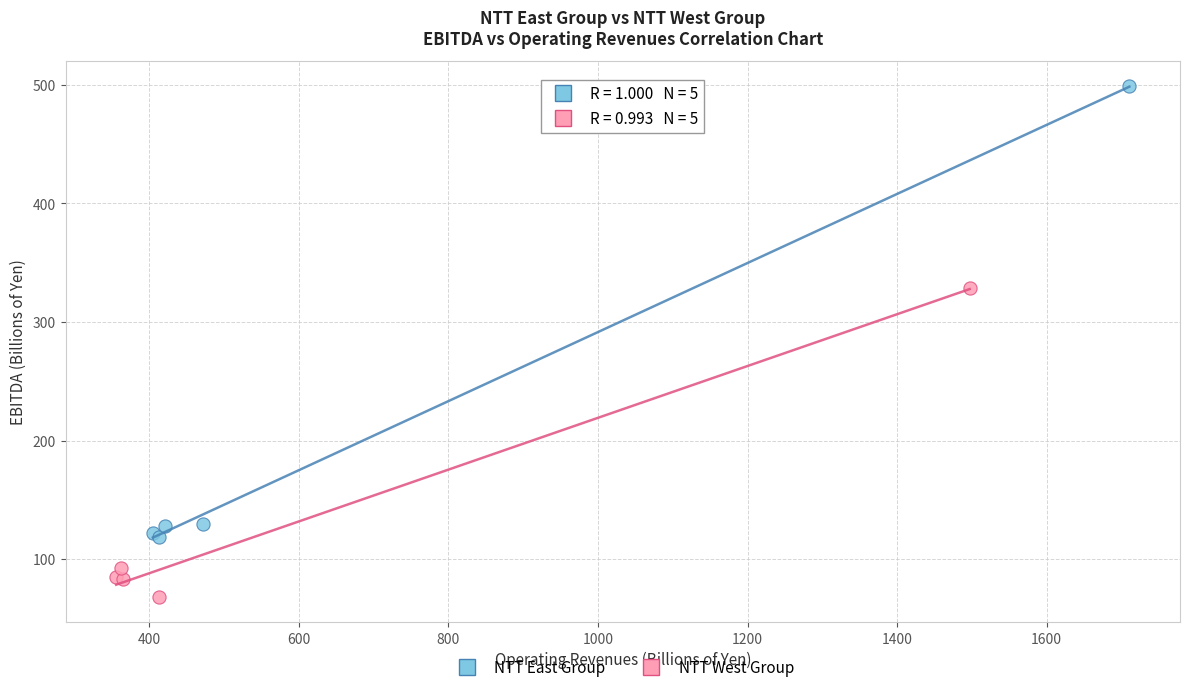

What are all the series names shown in the legend?

NTT East Group, NTT West Group